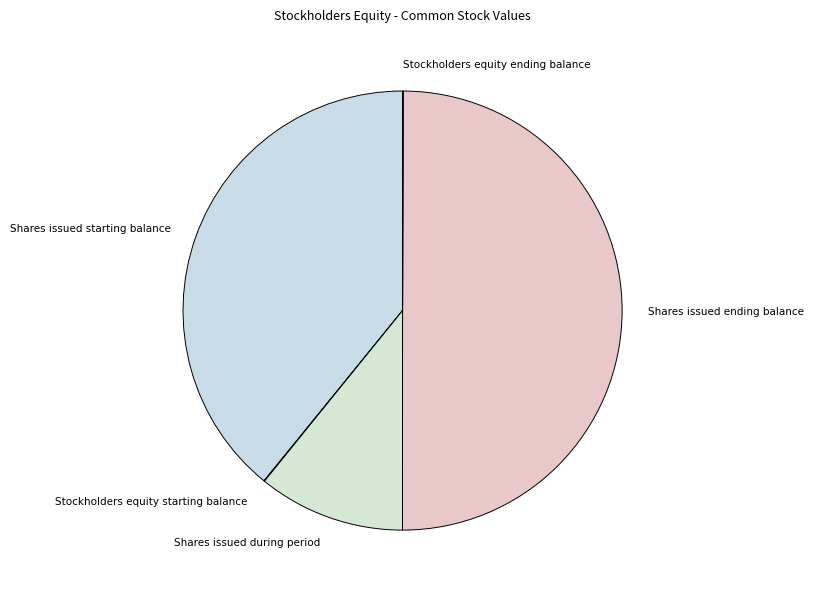

Does Shares issued starting balance represent more than half of the total?

No